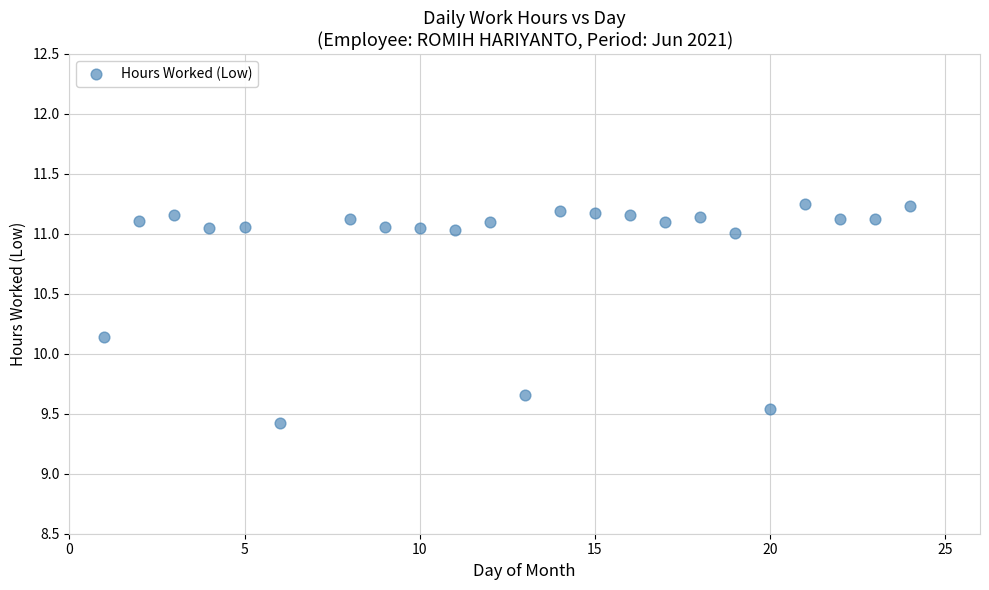

What is the range of X values (max minus min)?

23.0